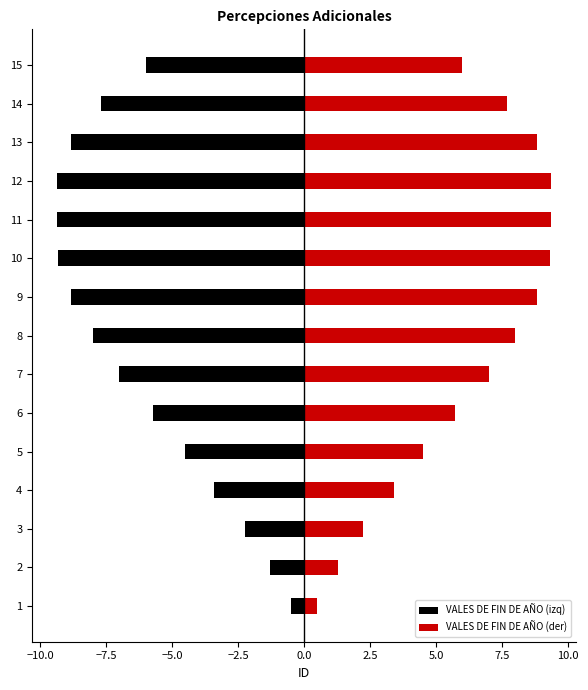

Between 5 and 11, which series saw the biggest shift?

VALES DE FIN DE AÑO (izq)